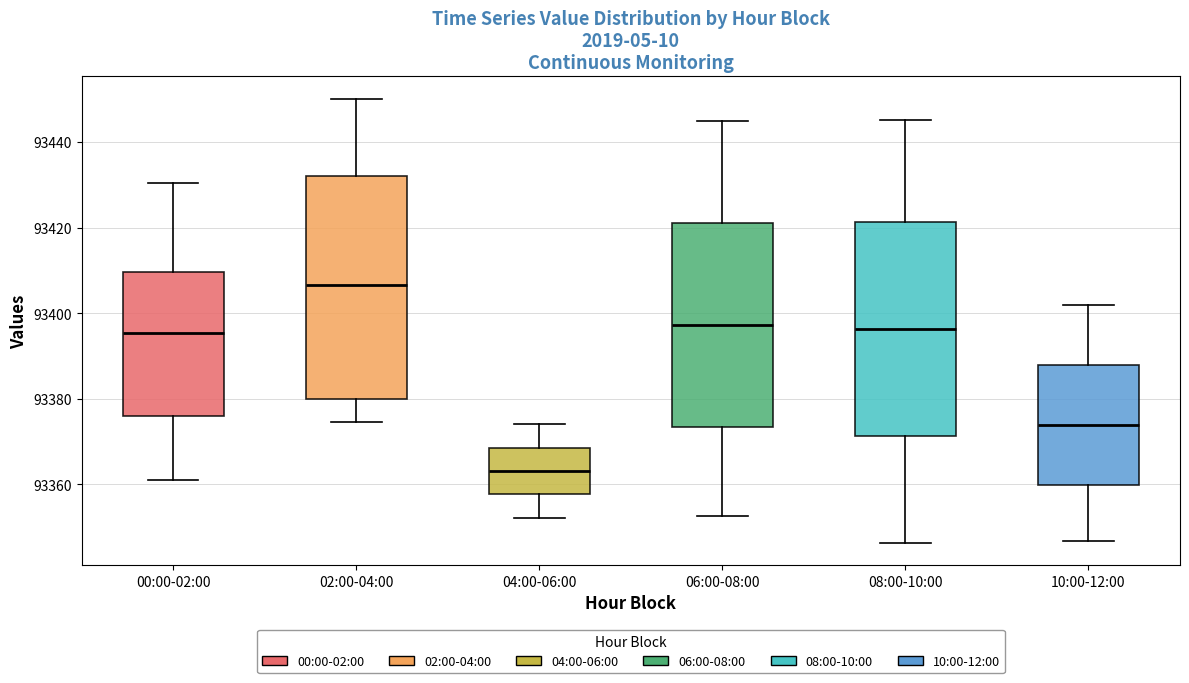

Reading left to right, read every box against the y-axis: the position of its median line, the range the box covers, and the ends of its whiskers. The values are not printed on the chart, so give them approximately, as read against the axis.

00:00-02:00: median 93396, box 93376 to 93410, whiskers 93362 to 93430
02:00-04:00: median 93406, box 93380 to 93432, whiskers 93374 to 93450
04:00-06:00: median 93364, box 93358 to 93368, whiskers 93352 to 93374
06:00-08:00: median 93398, box 93374 to 93420, whiskers 93352 to 93444
08:00-10:00: median 93396, box 93372 to 93422, whiskers 93346 to 93446
10:00-12:00: median 93374, box 93360 to 93388, whiskers 93346 to 93402